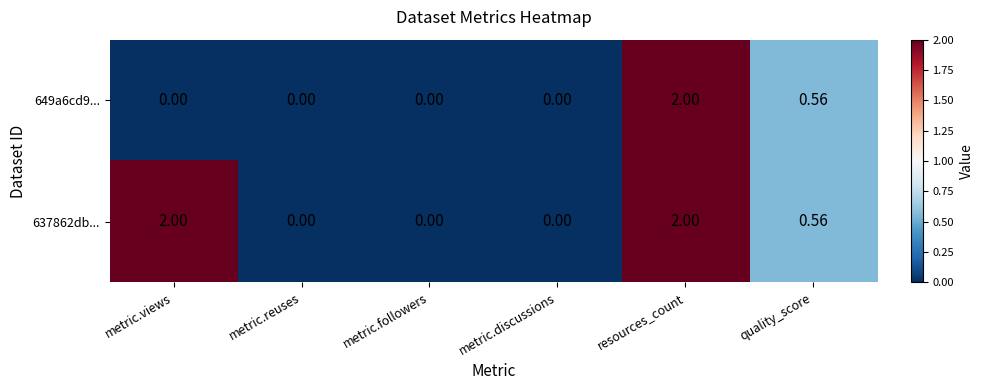

Where is 649a6cd9... nearest to the value 1?

quality_score